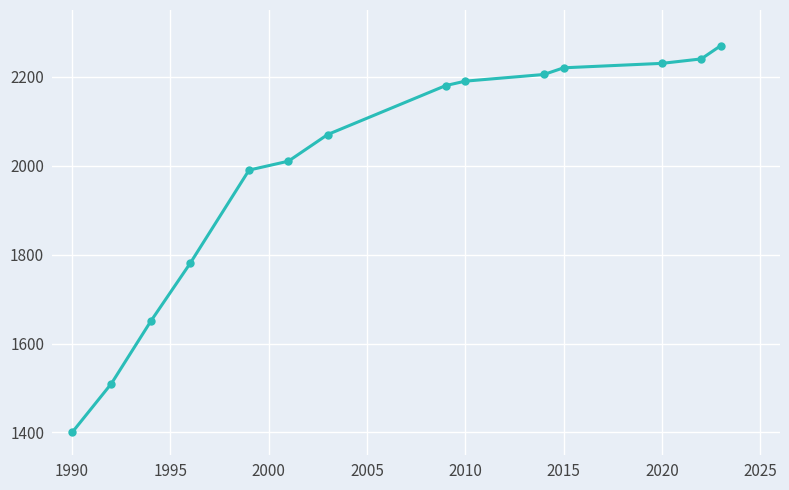

What is the greatest value displayed?

2270